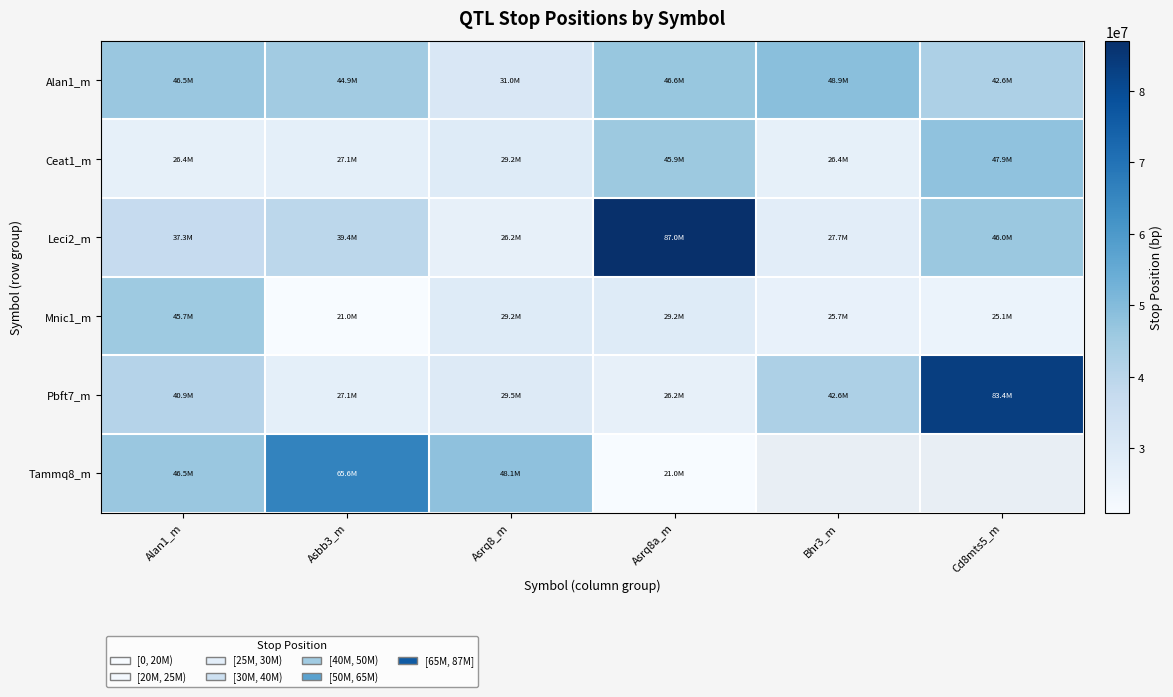

Is the value of Pbft7_m at Asrq8_m greater than the value of Tammq8_m at Bhr3_m?

No